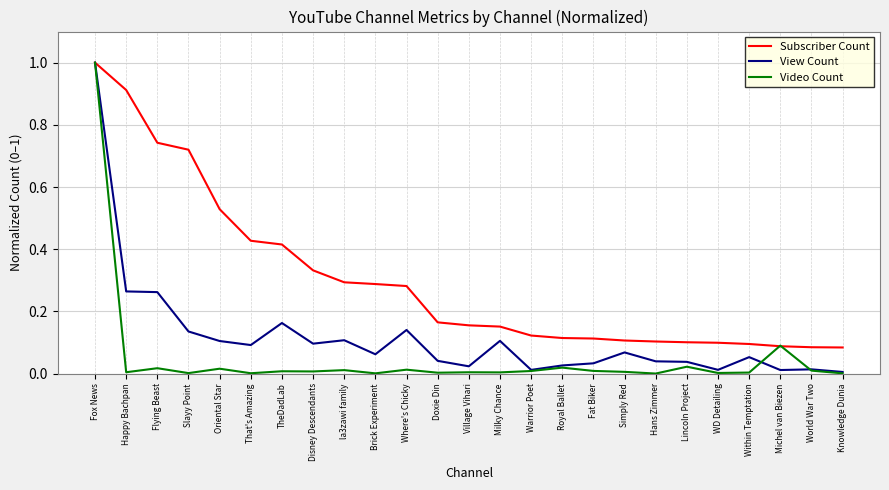

The value of View Count at Fox News is 0.5. True or false?

False